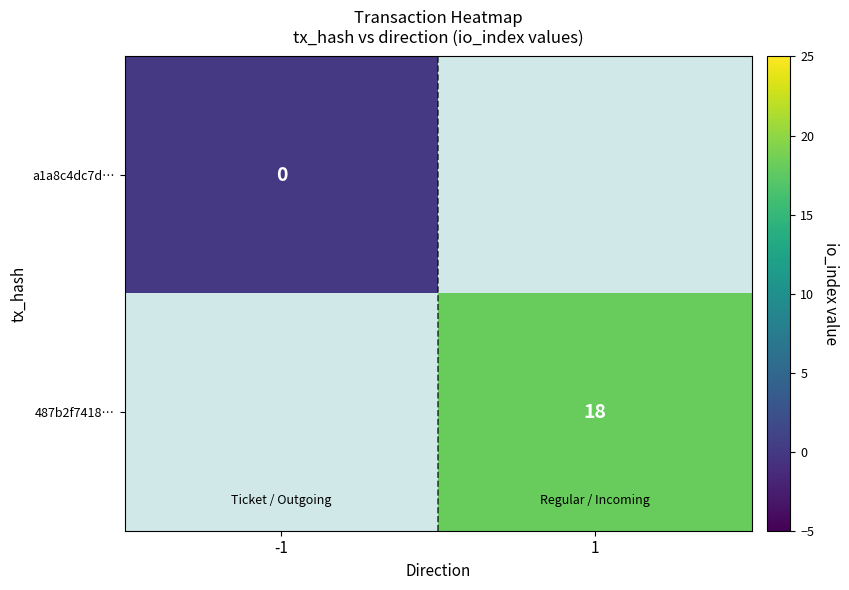

True or false: 487b2f7418… has a value of 25 at 1.

False